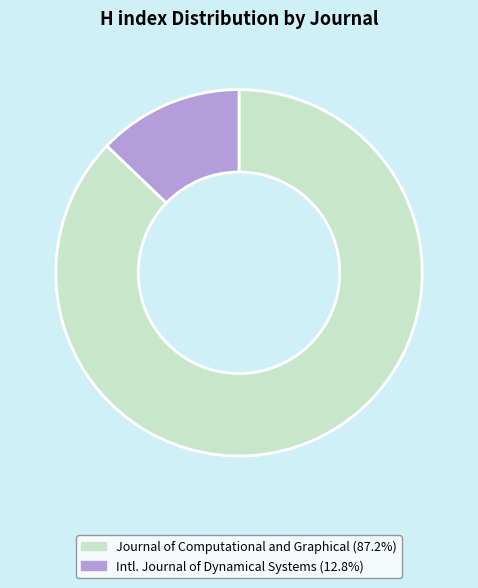

How many segments does this pie chart have?

2